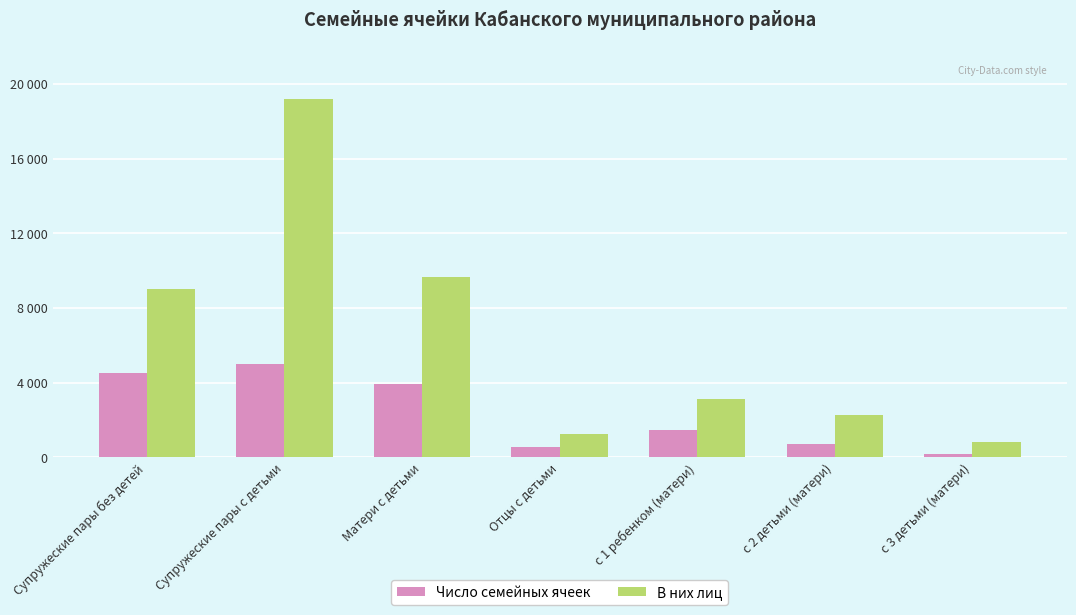

True or false: В них лиц has a value of 3402 at Супружеские пары без детей.

False